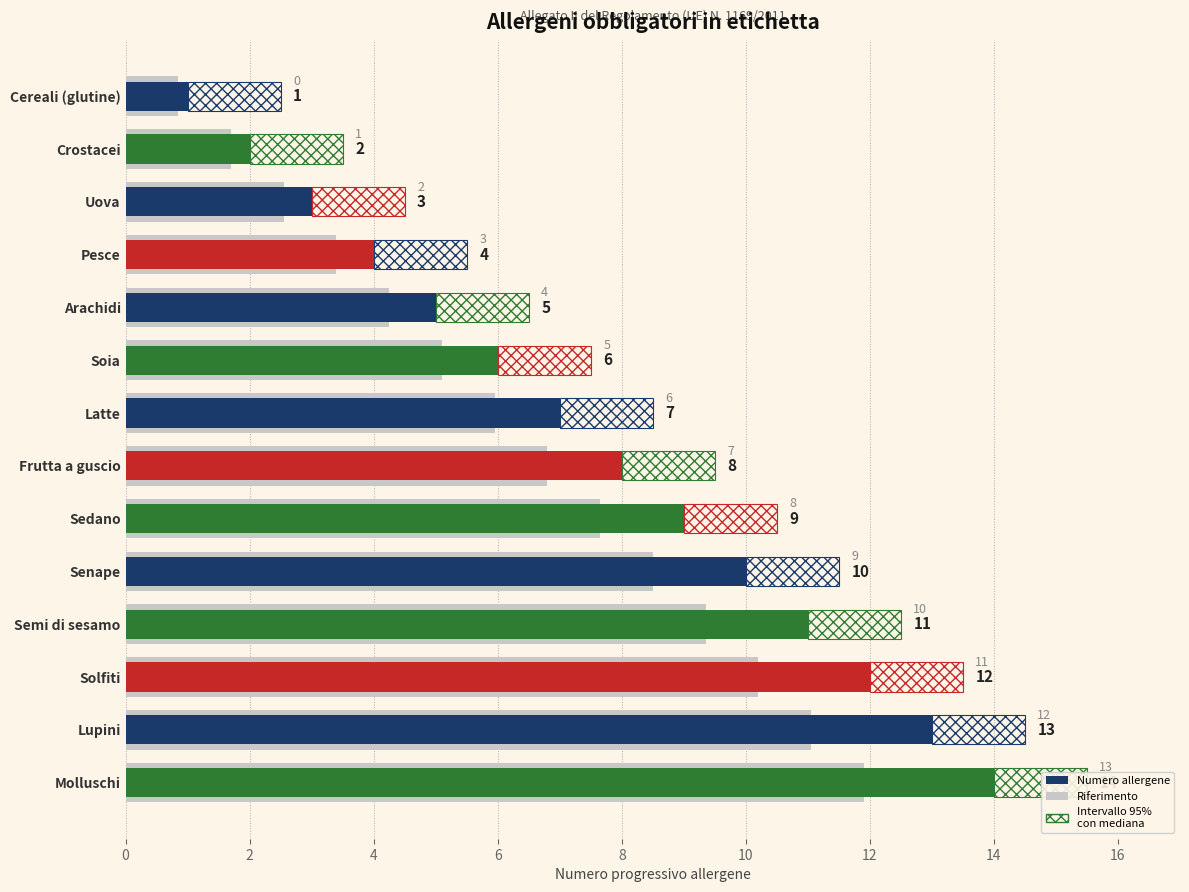

At how many categories does at least one series exceed 8?

6